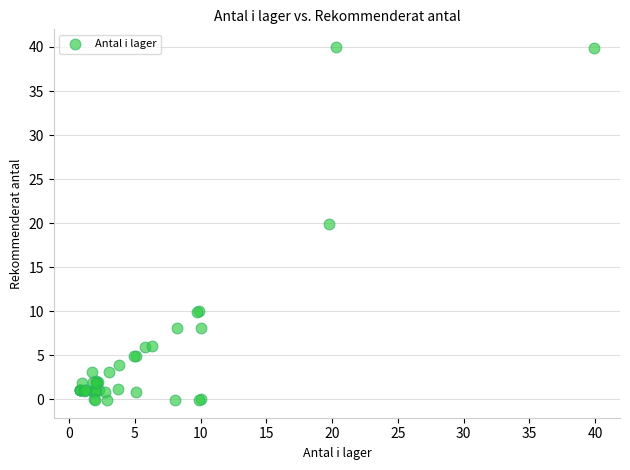

What Y value in the scatter plot is closest to 19?

19.9